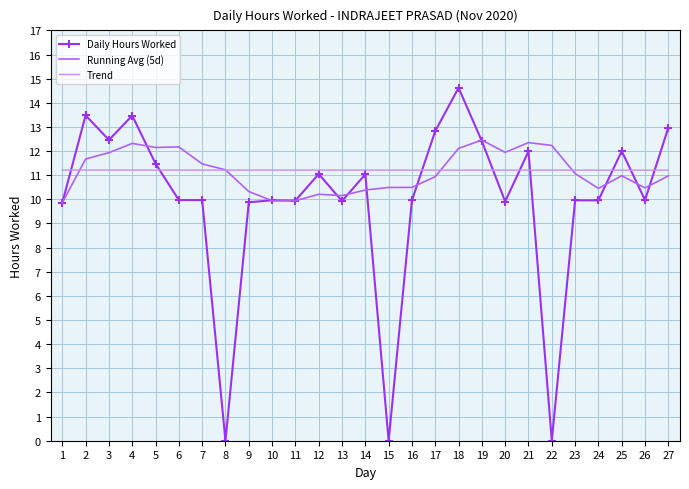

What is the maximum value shown in the chart?

14.6